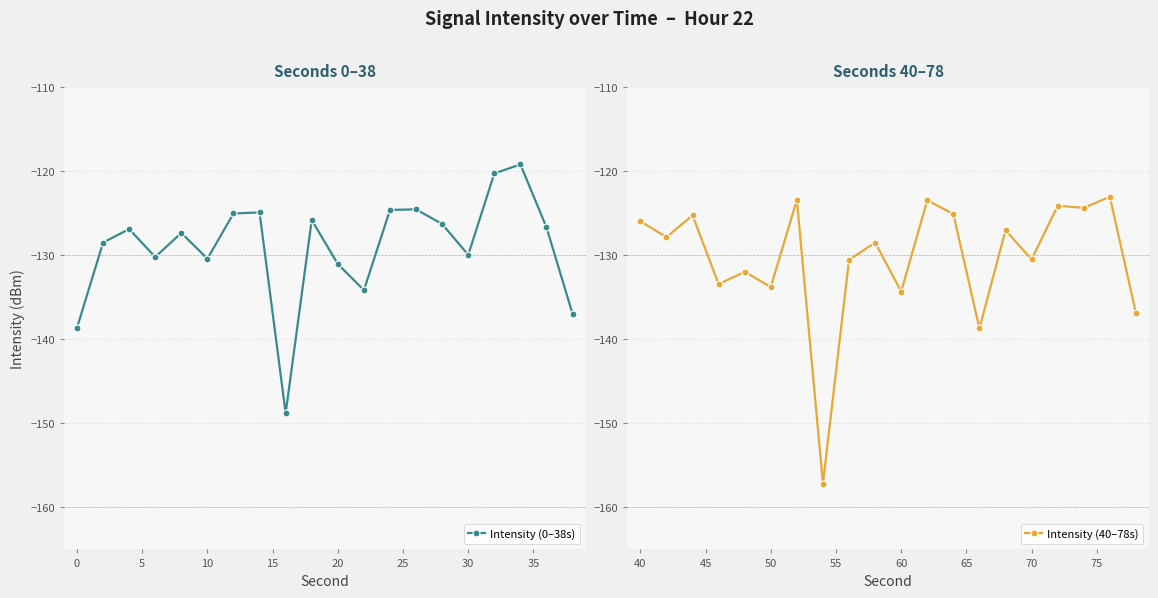

How many times do Intensity (40–78s) and Intensity (0–38s) cross each other?

8